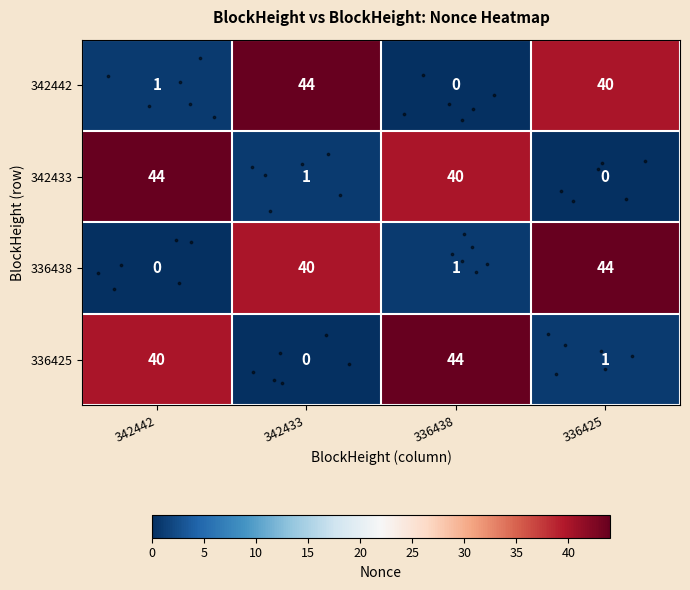

Rank the series at 336425 from lowest to highest value.

342433, 336425, 342442, 336438